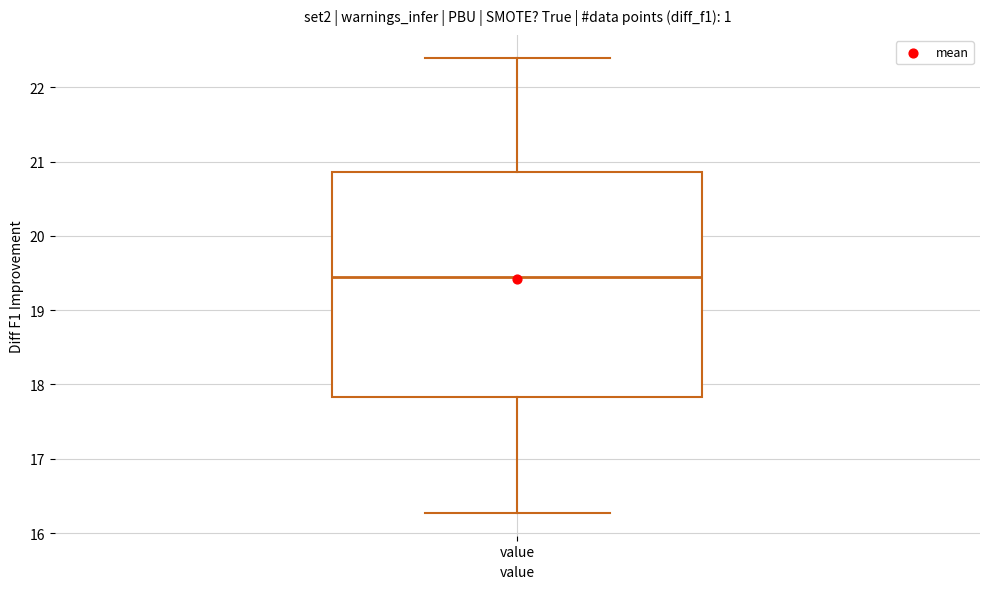

Where does the lower whisker of the box for value end on the y-axis? The values are not printed on the chart, so give them approximately, as read against the axis.

16.3